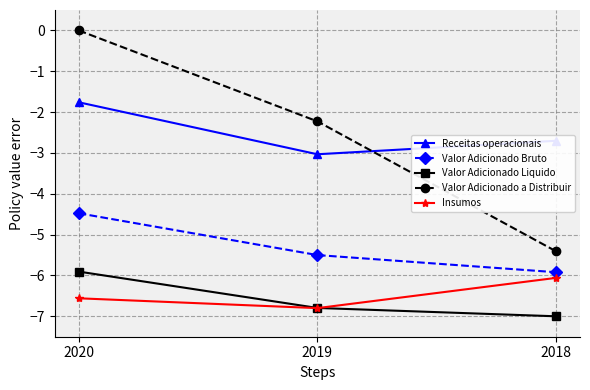

At which label does Insumos reach its peak?

2018